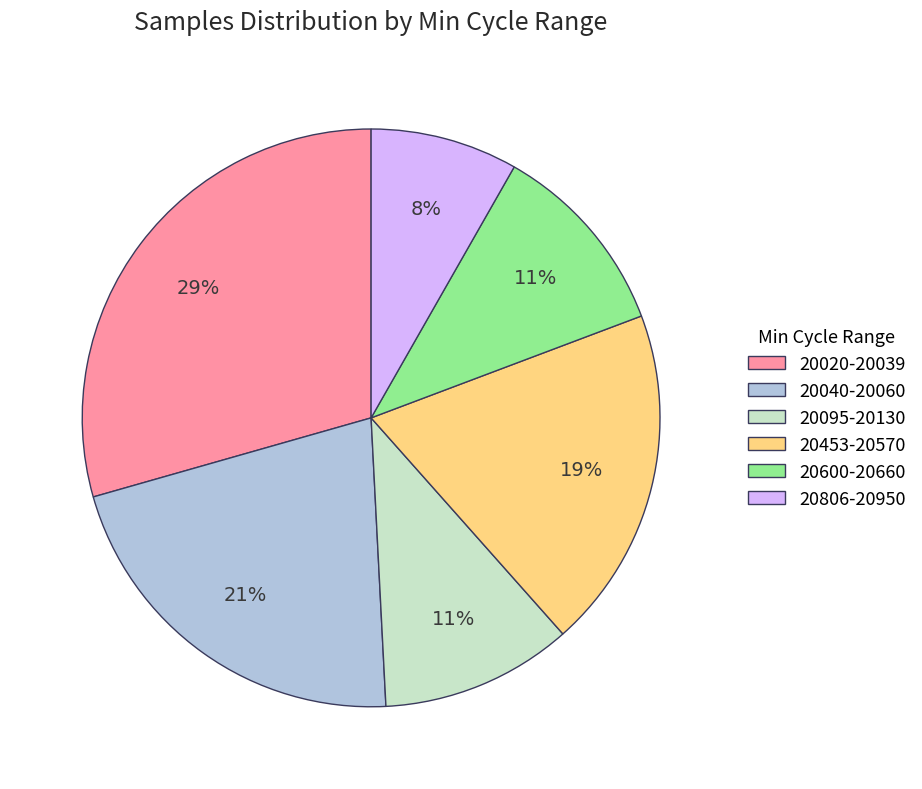

Is there any slice that represents more than half of the pie?

No